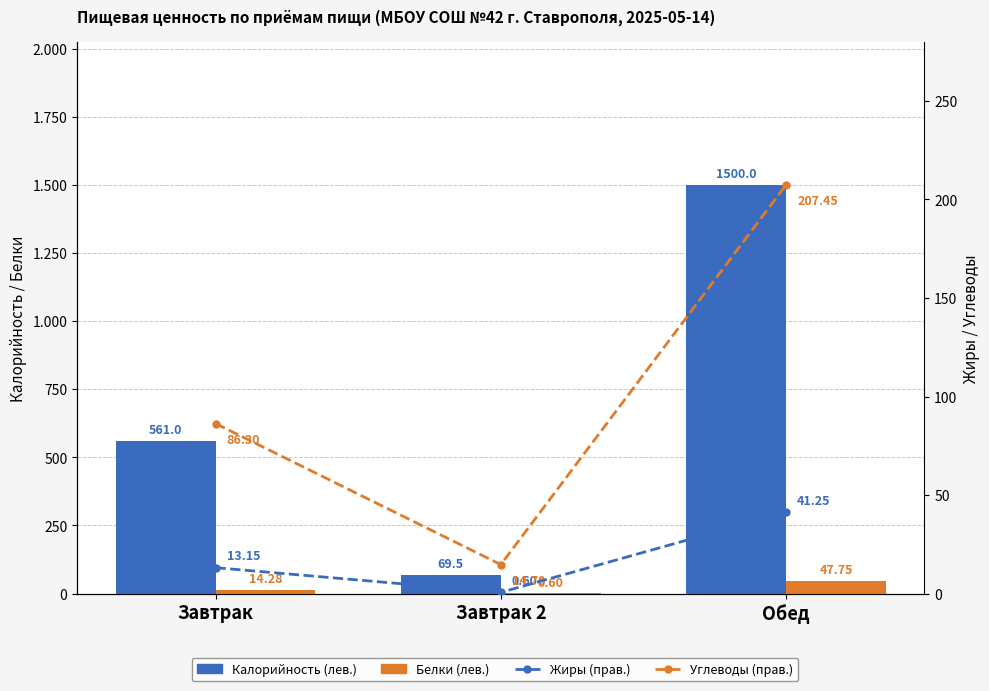

What is the value of the Белки (лев.) bar at the 3rd from the left?

47.8